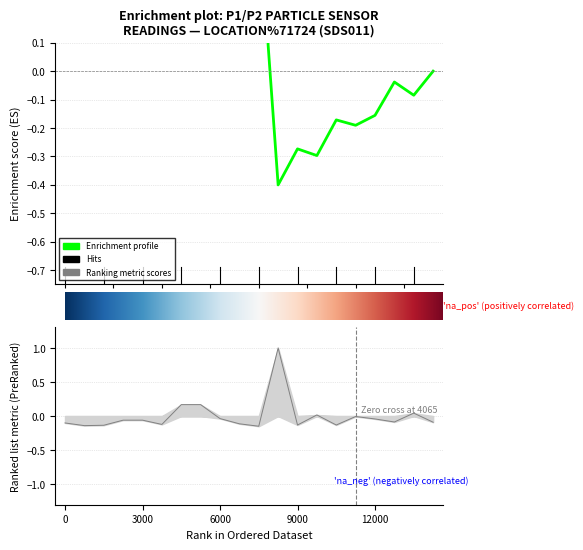

How many interior local valleys (lower than both neighbors) does the data have?

6